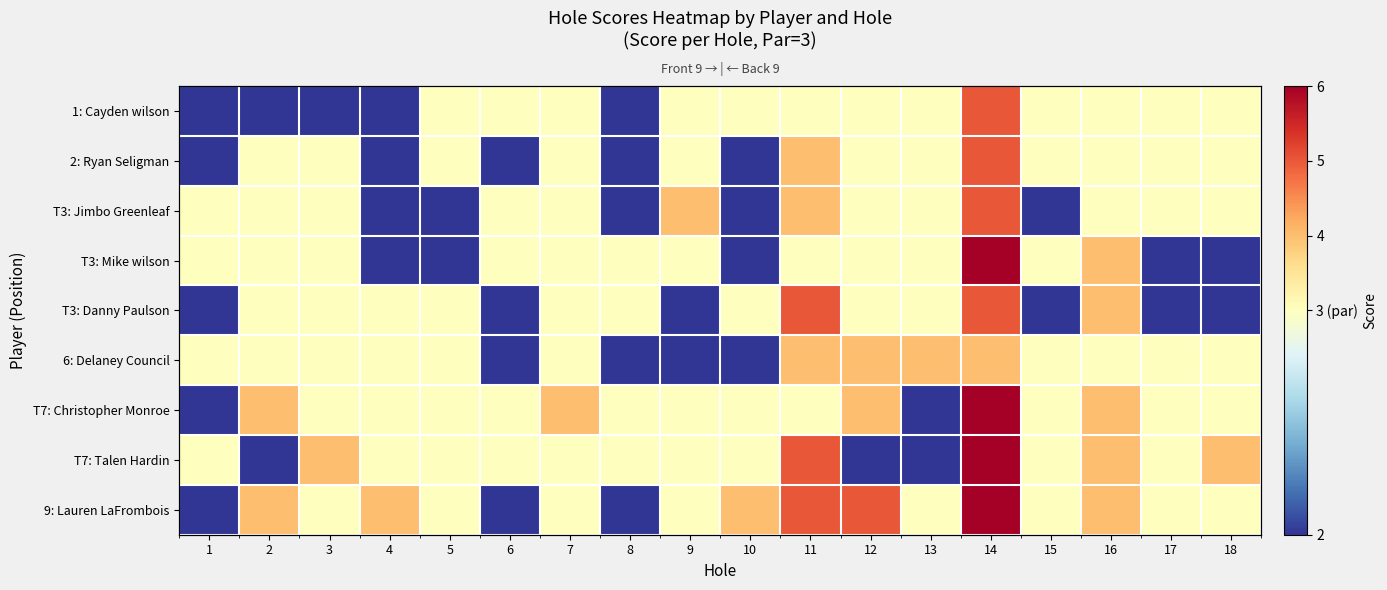

At which category is the sum across all series the highest?

14